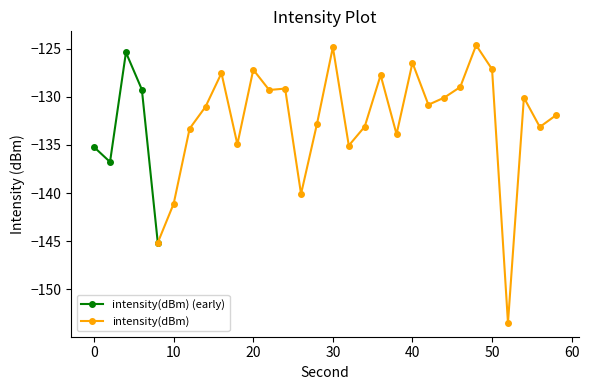

List the labels in order of value, smallest first.

52, 8, 10, 26, 2, 0, 32, 18, 38, 12, 56, 34, 28, 58, 14, 42, 54, 44, 22, 6, 24, 46, 36, 16, 20, 50, 40, 4, 30, 48